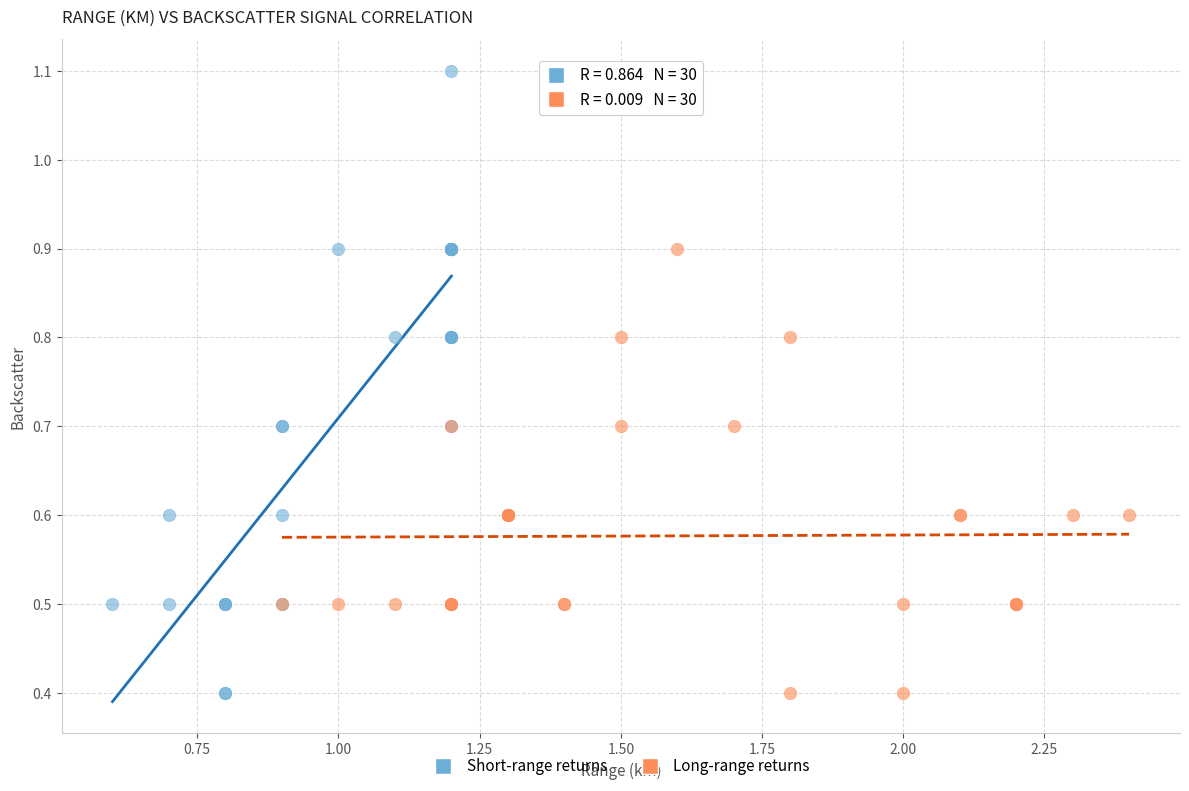

Which series has the largest Y range (max minus min)?

Short-range returns